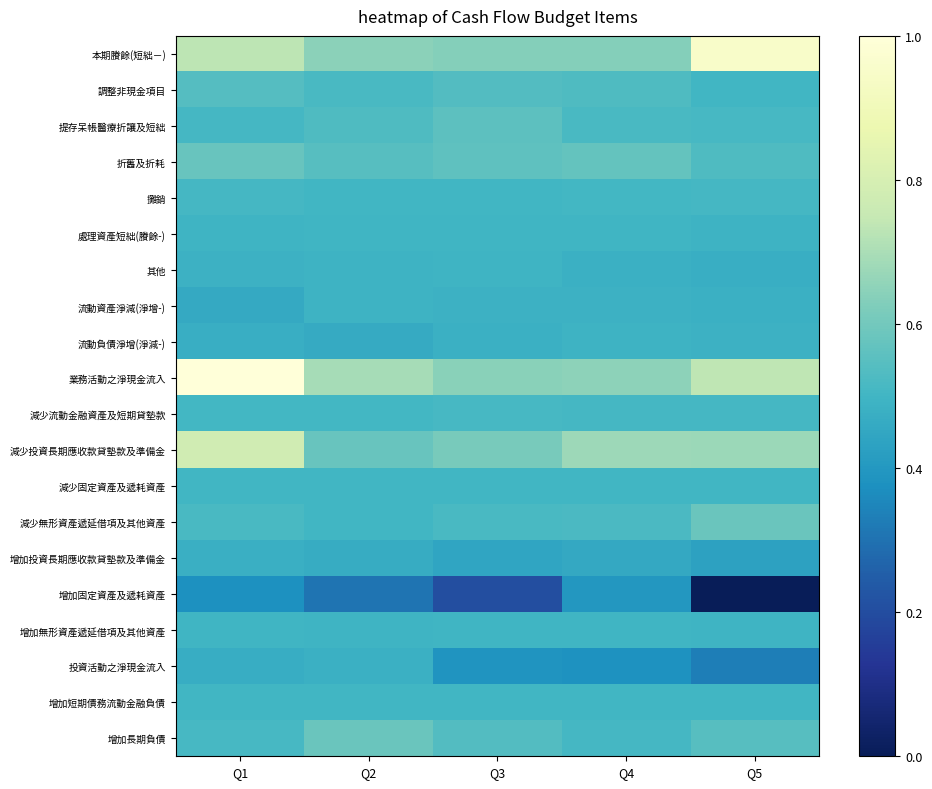

Which series has the widest spread of values?

增加固定資產及遞耗資產